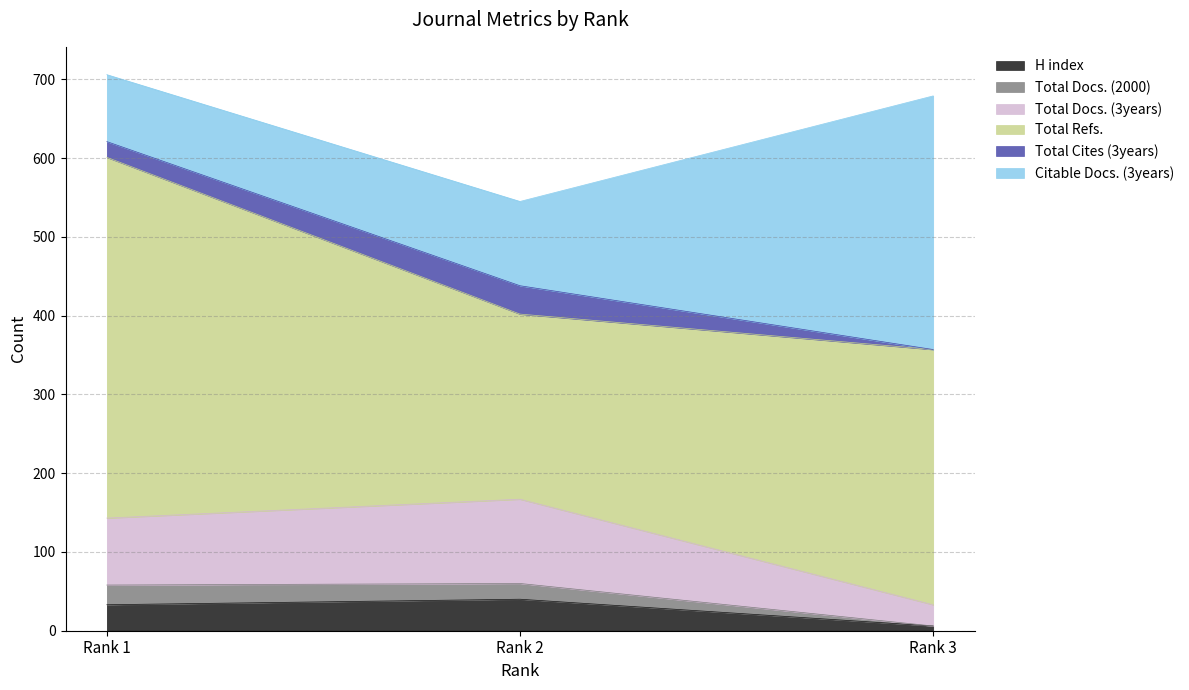

How many data points does each series have?

3